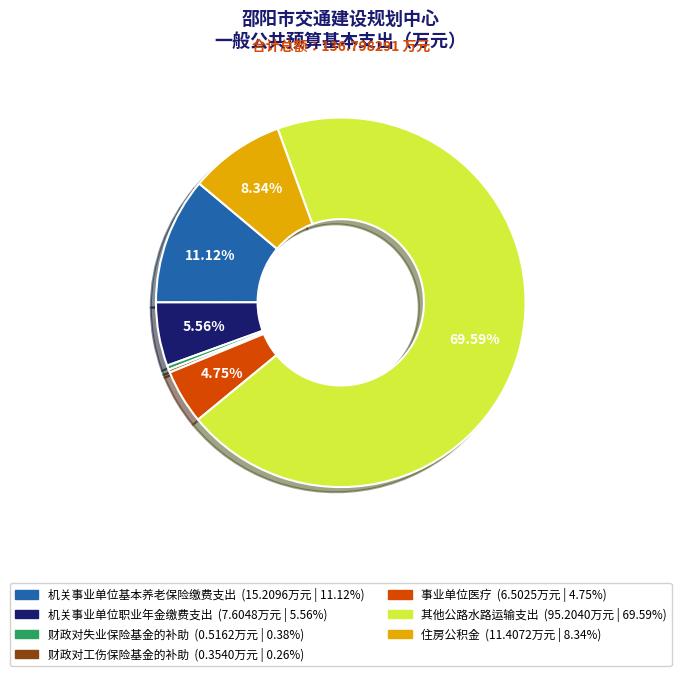

What percentage is NOT represented by 机关事业单位职业年金缴费支出?

94.4%